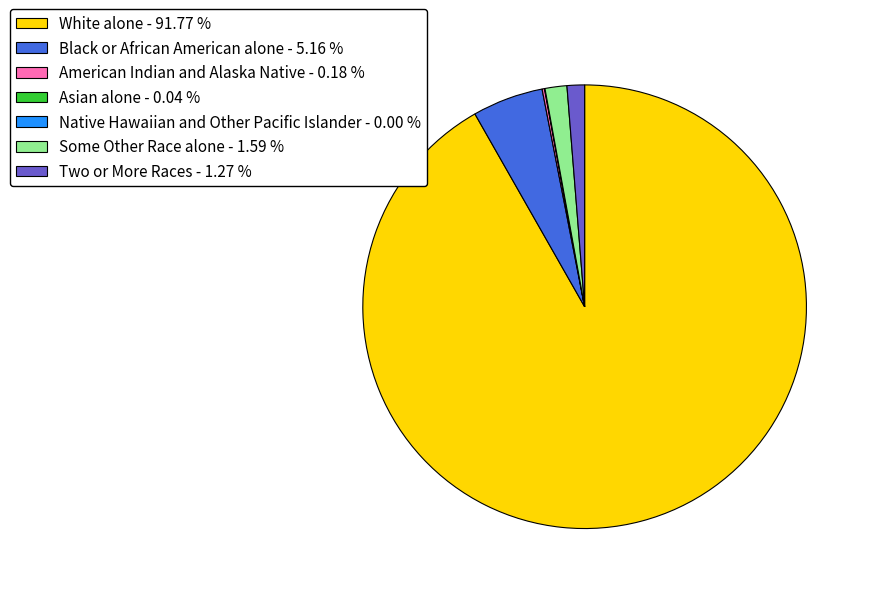

Does any single category account for the majority?

Yes